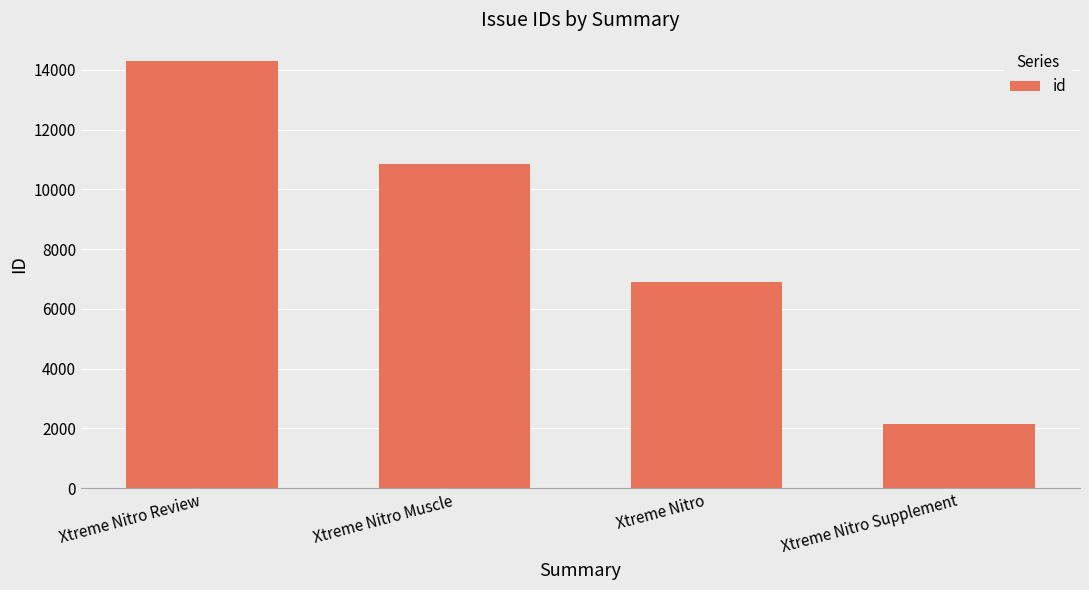

List the labels in order of value, largest first.

Xtreme Nitro Review, Xtreme Nitro Muscle, Xtreme Nitro, Xtreme Nitro Supplement